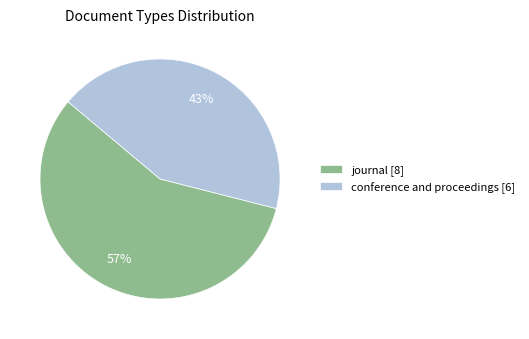

How many segments does this pie chart have?

2